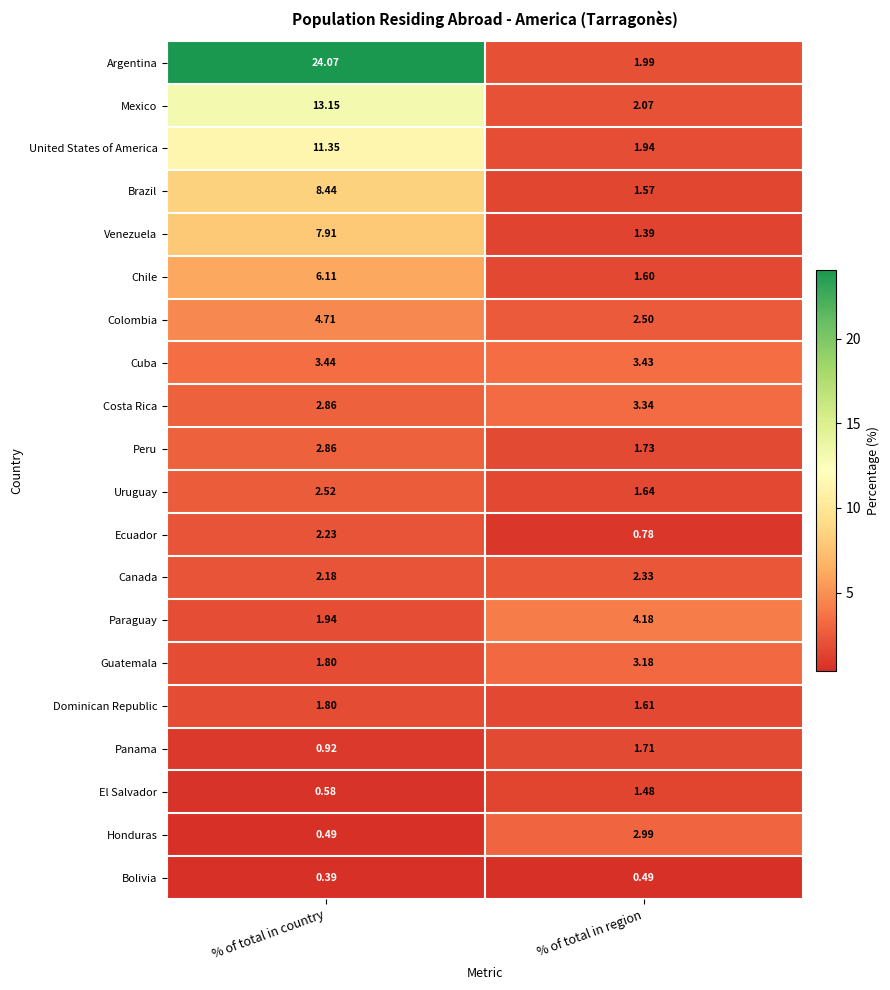

Which series has the widest spread of values?

Argentina